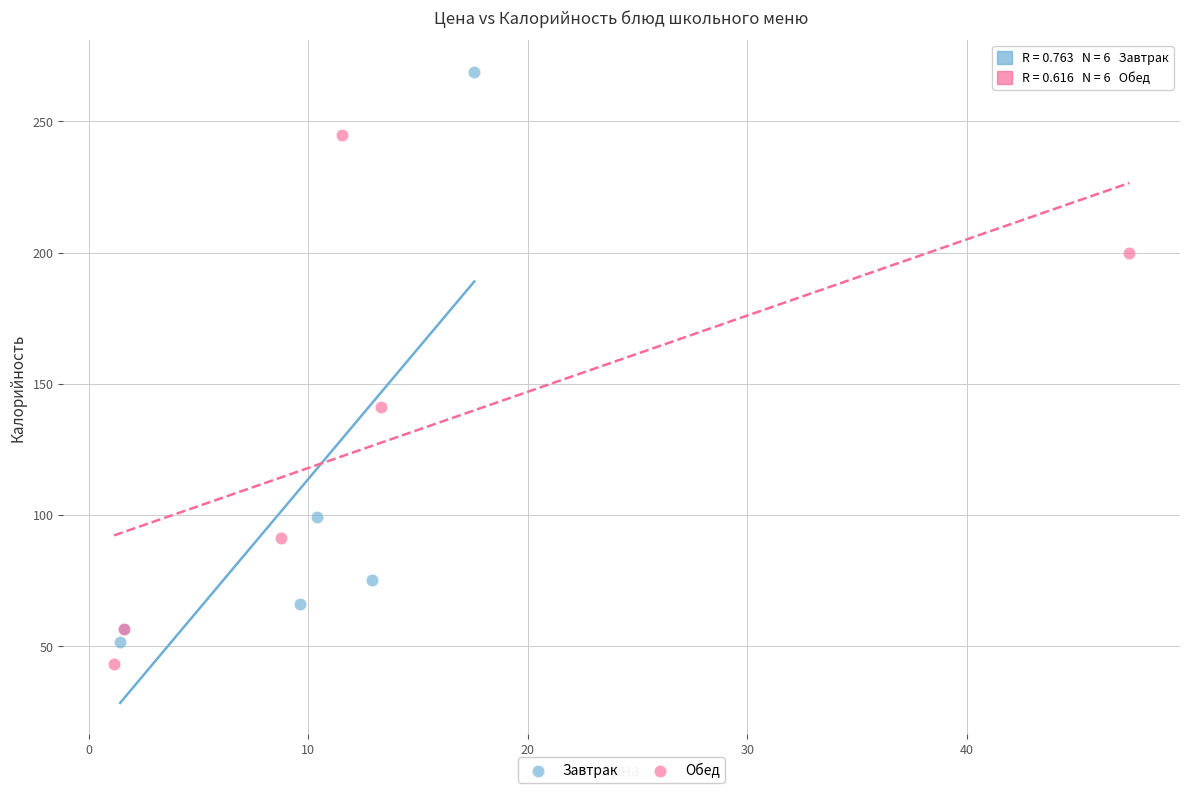

Which series contains the highest Y value?

Завтрак